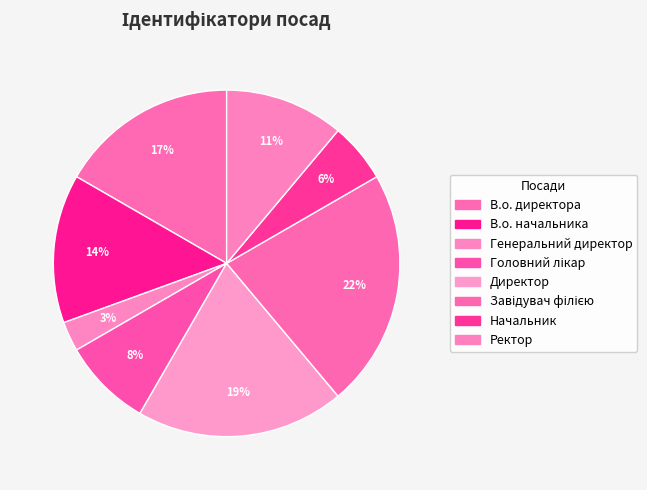

To the nearest percent, what percentage of the pie is Головний лікар?

8%